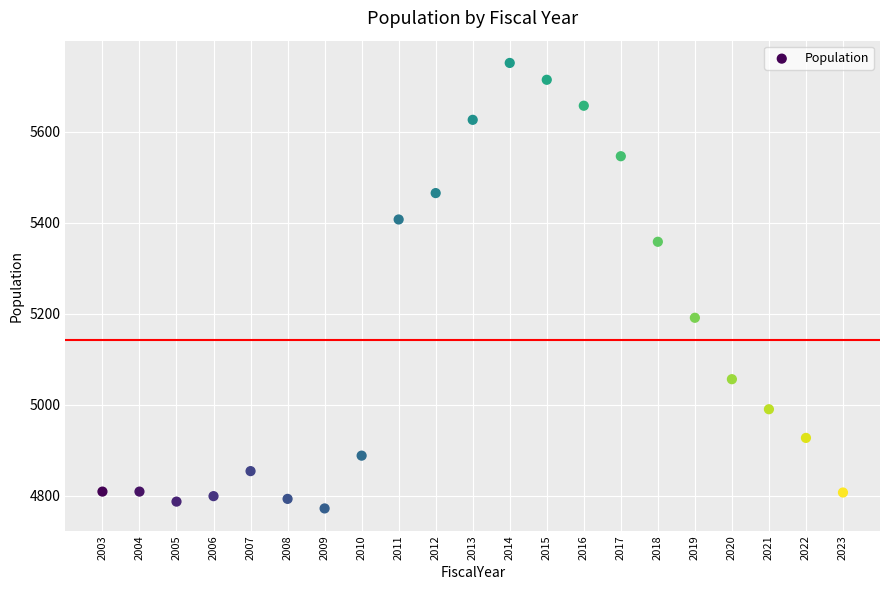

What is the range of X values (max minus min)?

20